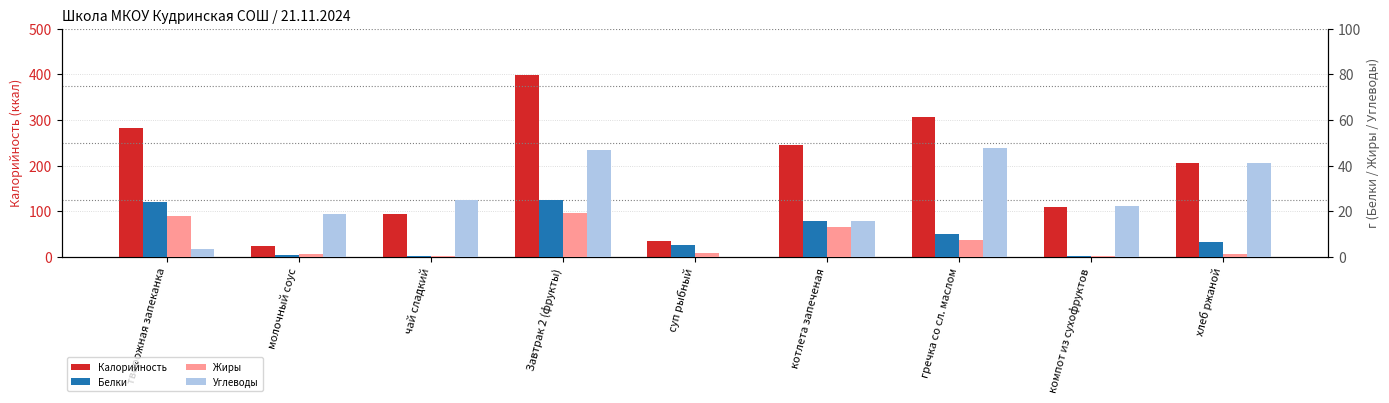

Reading left to right, what are all the values shown in this chart?

Калорийность: 282.0	23.4	94.2	399.6	34.0	246.0	307.3	110.0	206.0
Белки: 24.0	0.9	0.2	25.1	5.2	15.7	9.9	0.2	6.6
Жиры: 18.0	1.1	0.2	19.4	1.4	13.0	7.5	0.2	1.1
Углеводы: 3.3	18.8	24.8	46.9	0.0	15.8	47.8	22.3	41.0